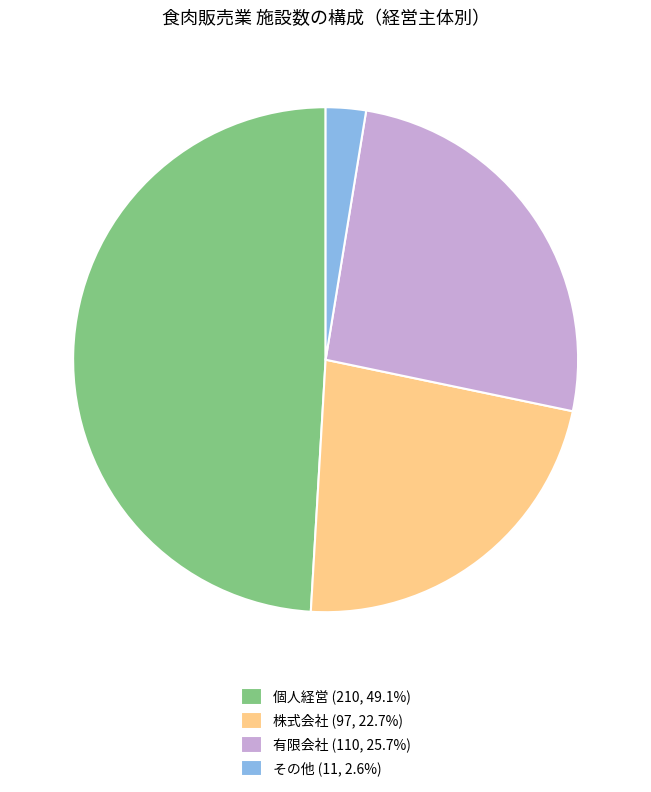

What is the ratio of the value at 個人経営 to the value at 有限会社?

1.9